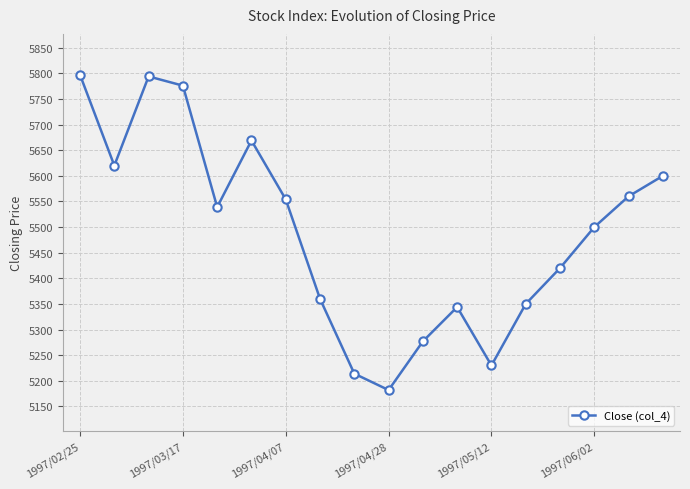

What is the difference between the second highest and second lowest values?

580